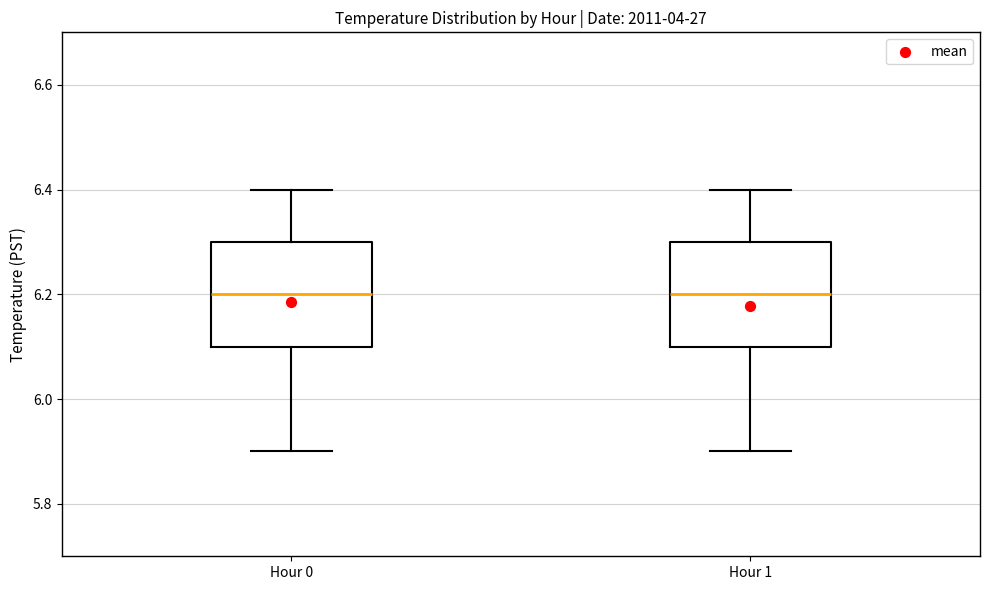

Where does the lower whisker of the box for Hour 0 end on the y-axis? The values are not printed on the chart, so give them approximately, as read against the axis.

5.9